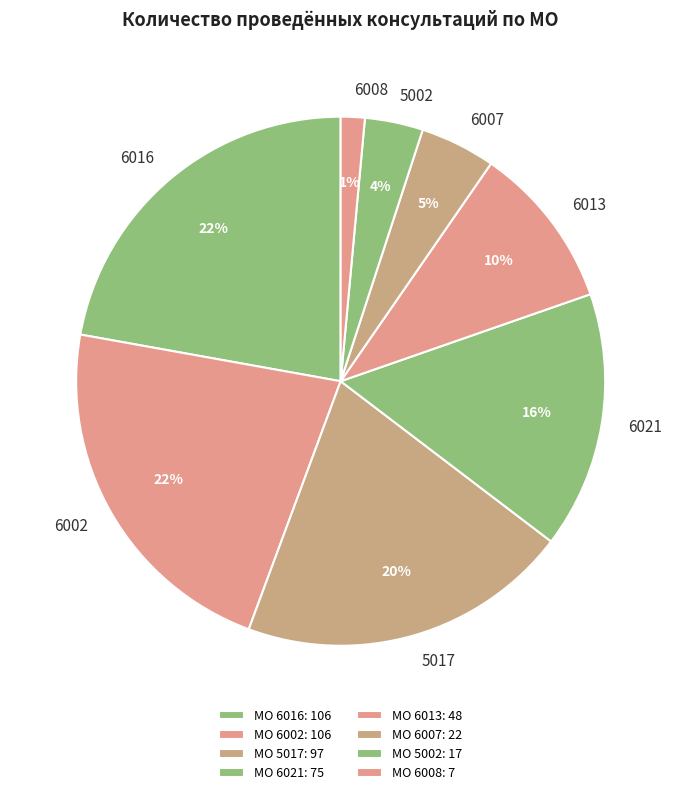

Is the sum of 6002 and 6016 greater than half?

No